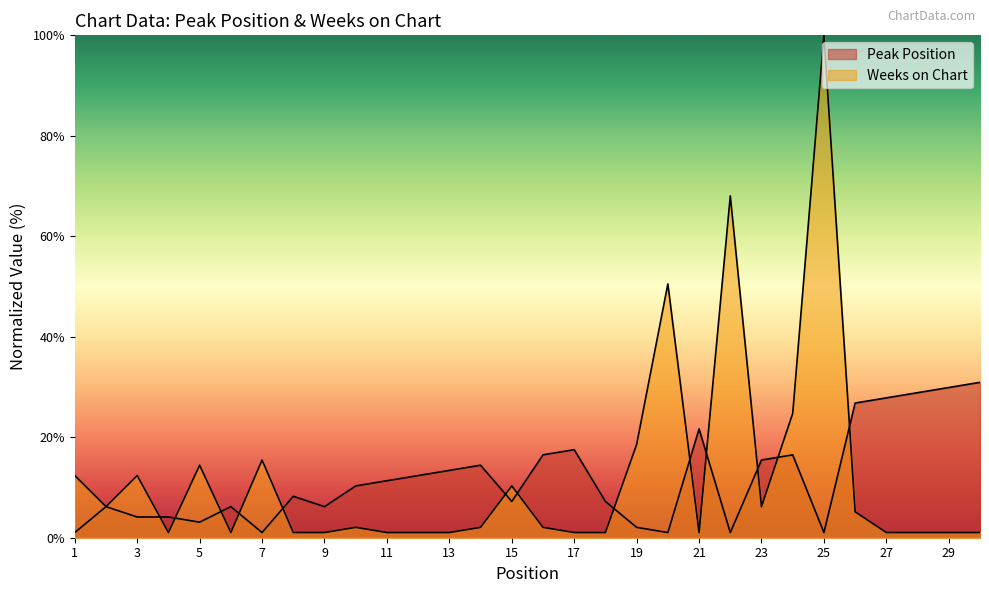

Which has a higher value, 6 or 10?

10